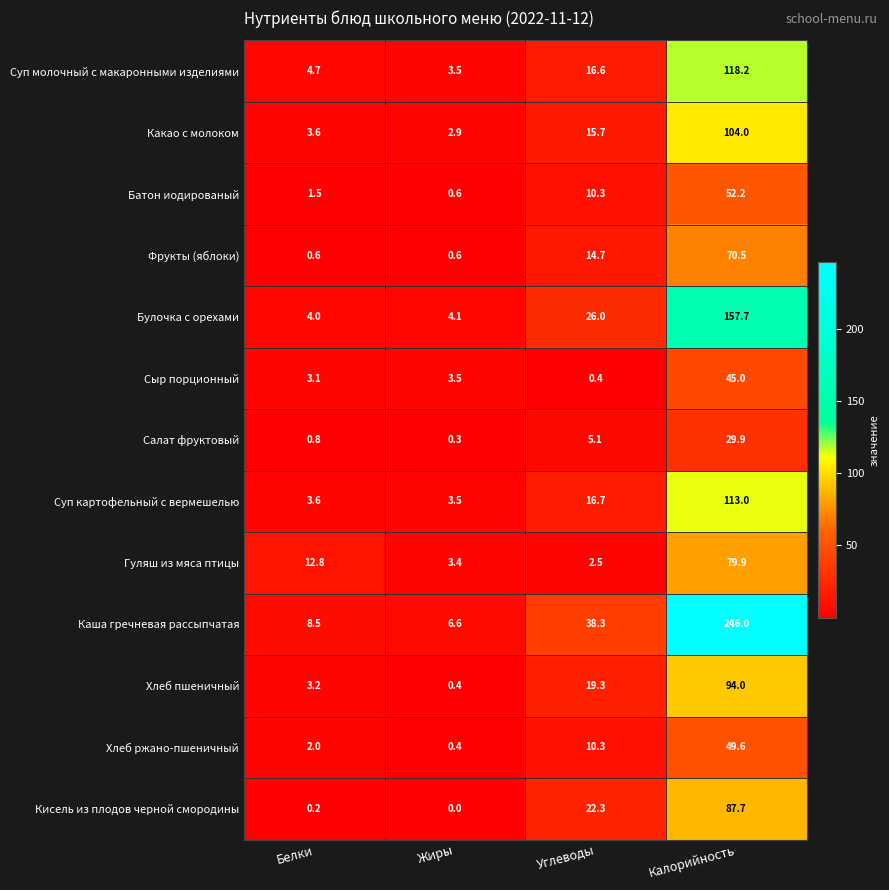

The Каша гречневая рассыпчатая series shows 346.5 at Калорийность. True or false?

False